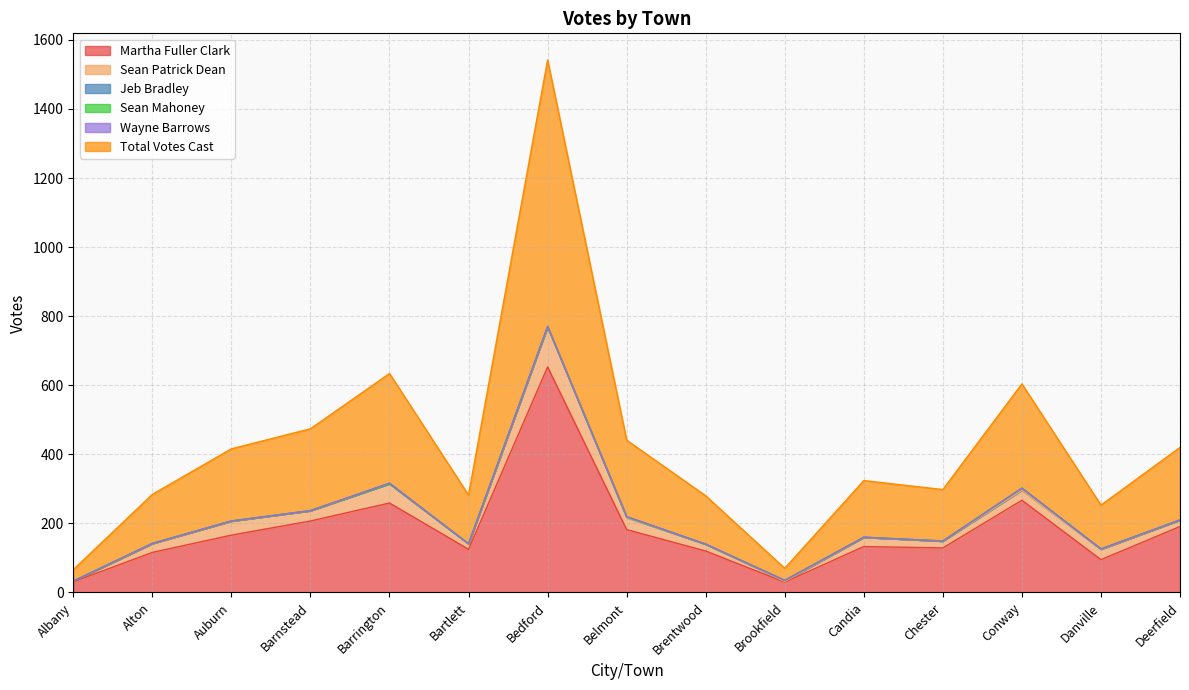

Is it true that Jeb Bradley equals 0 at Barrington?

True